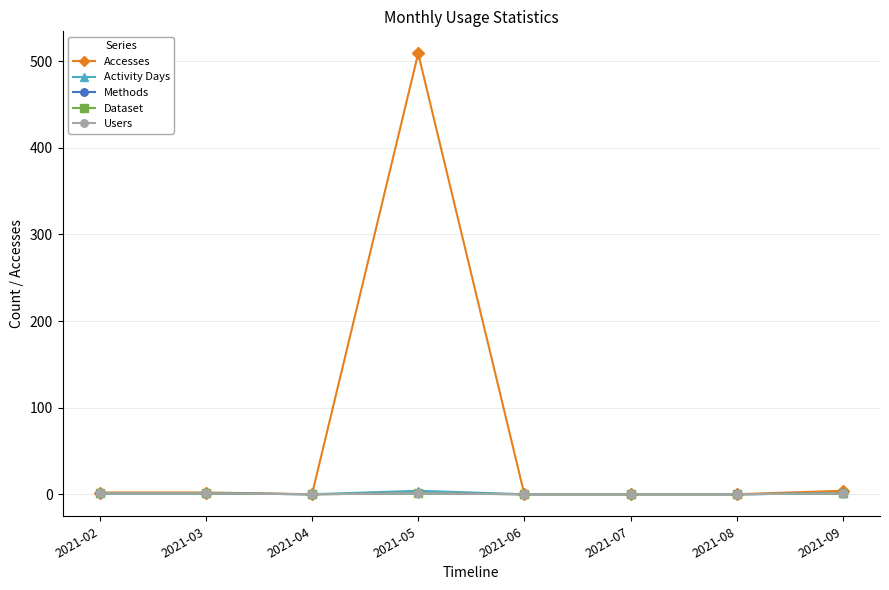

How many values in Methods are above zero?

4